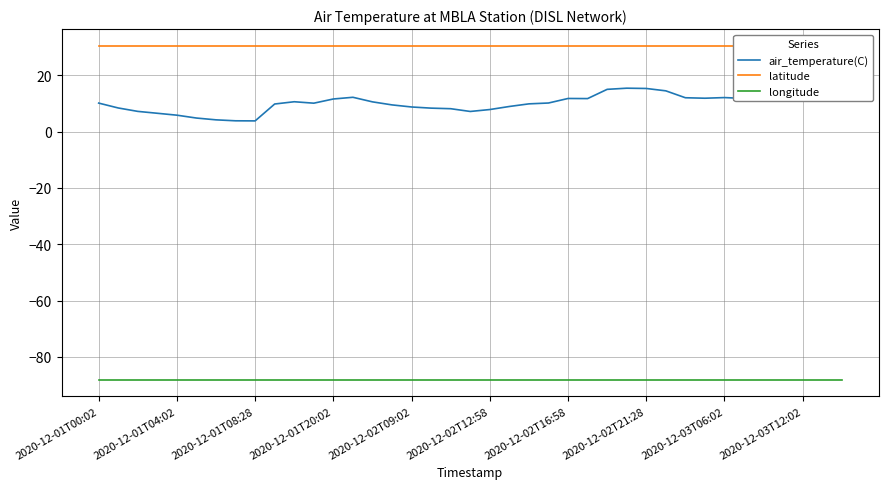

What is the highest value of the longitude series?

-88.0